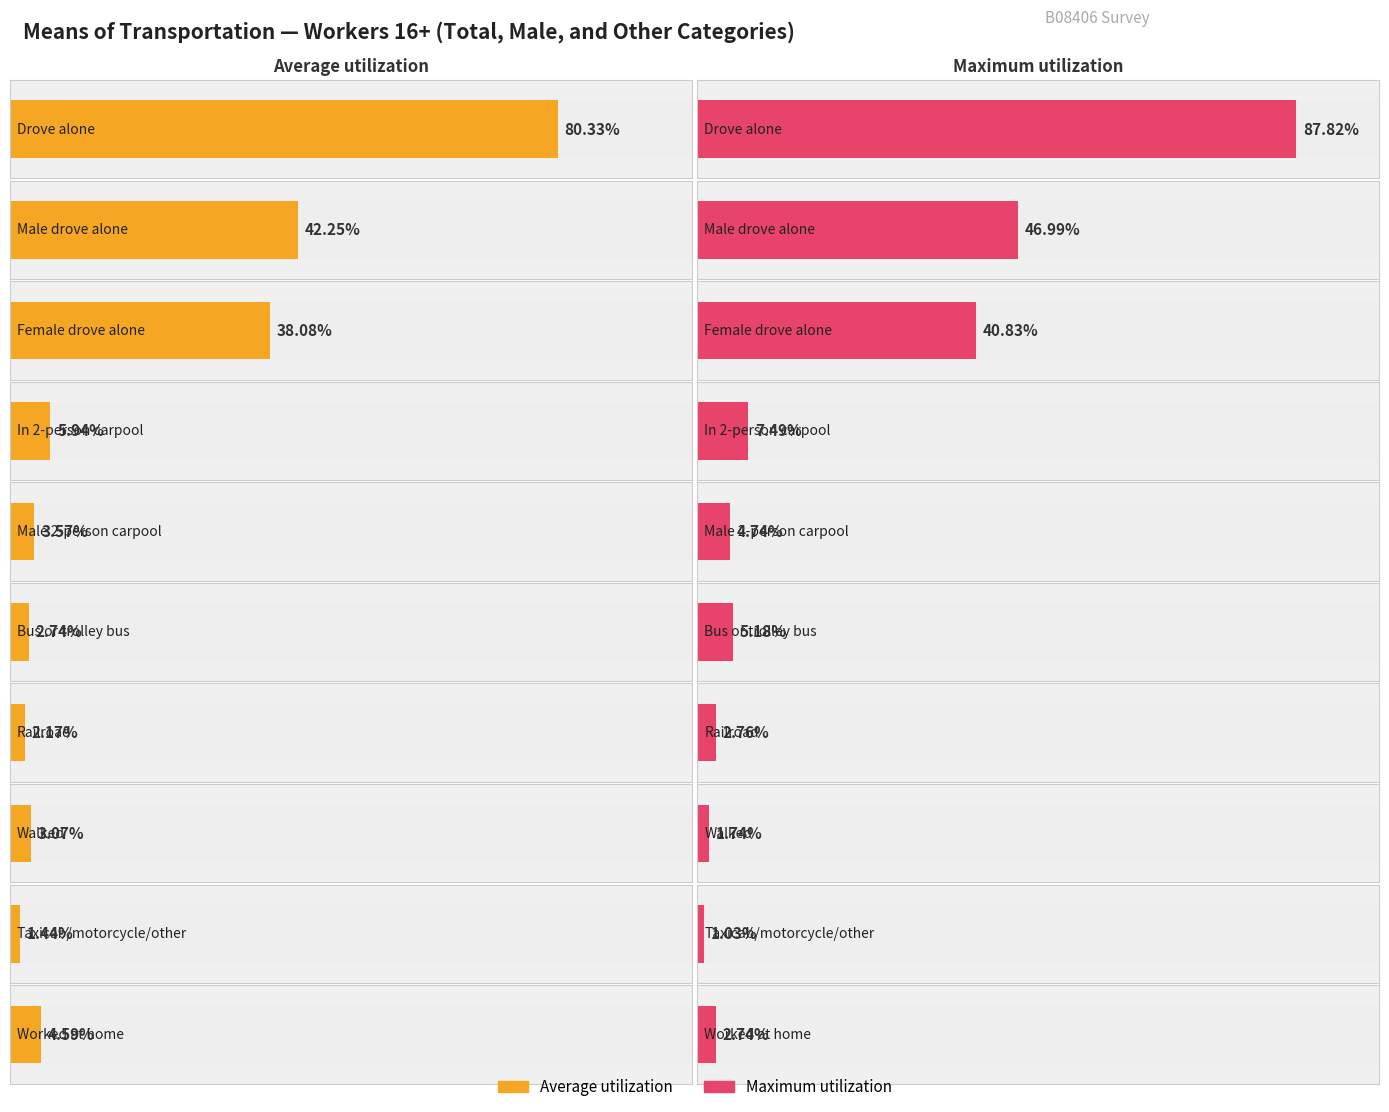

Between Walked and Bus or trolley bus, which is larger?

Walked